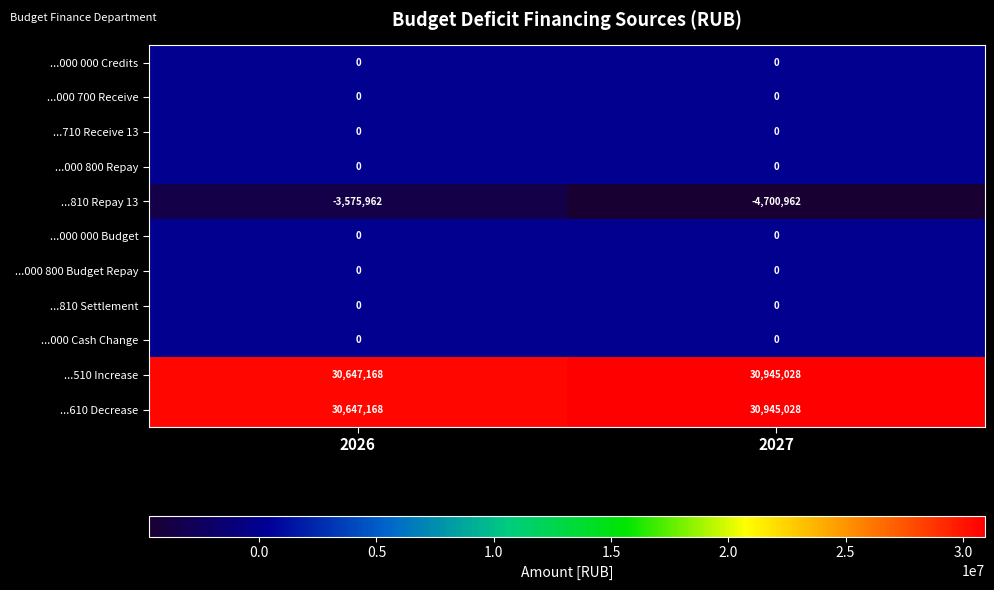

True or false: ...710 Receive 13 has a value of 0 at 2027.

True